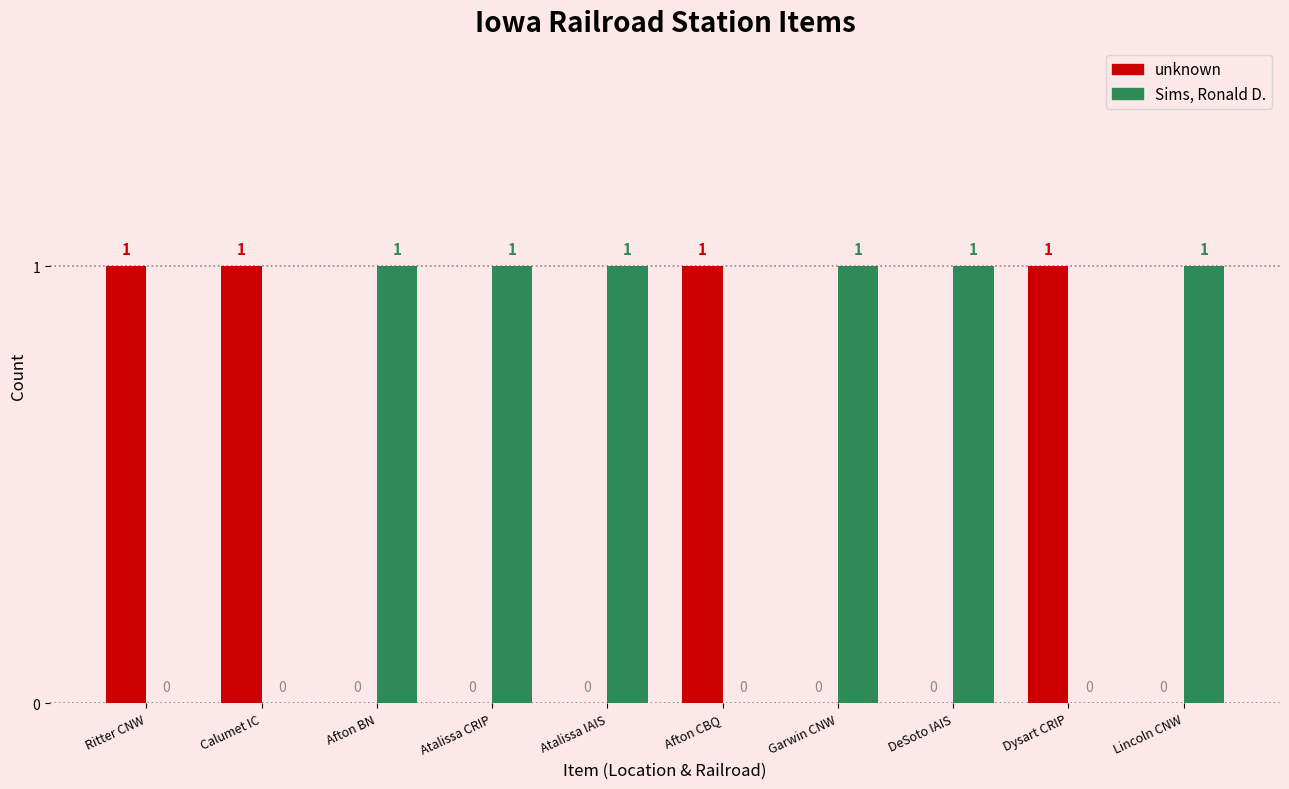

The value of Sims, Ronald D. at Lincoln CNW is 0. True or false?

False